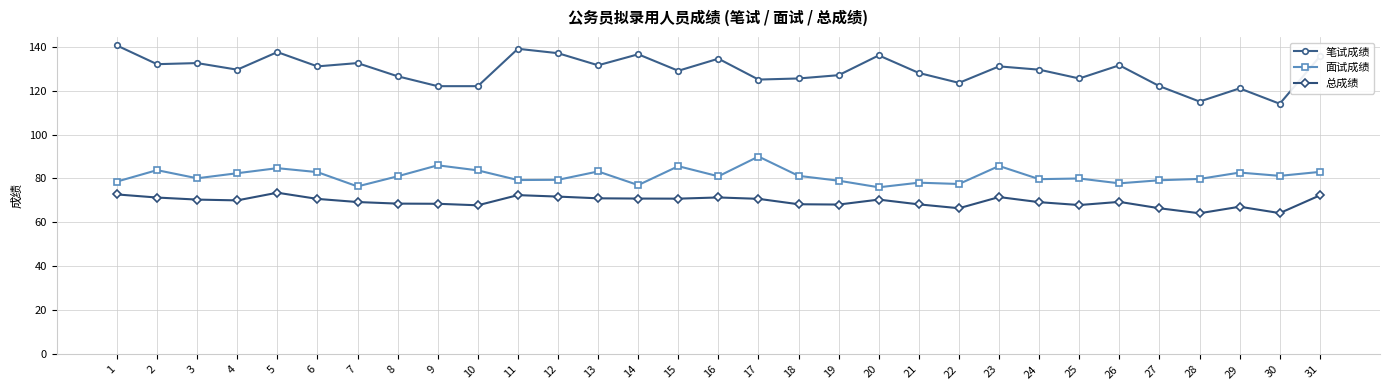

At which label does 面试成绩 first exceed 81?

2